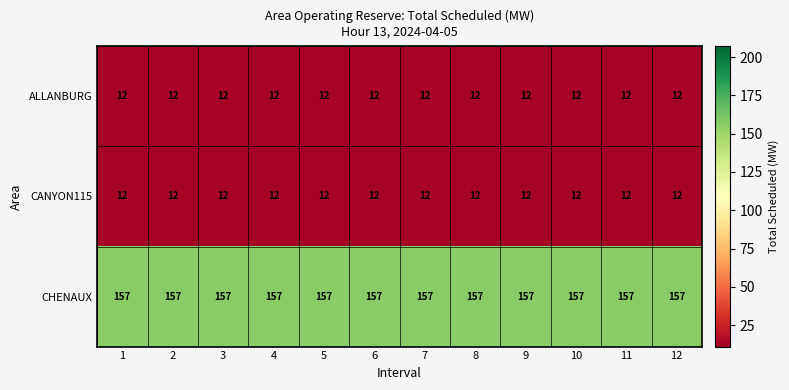

What is the total value across all series at 5?

181